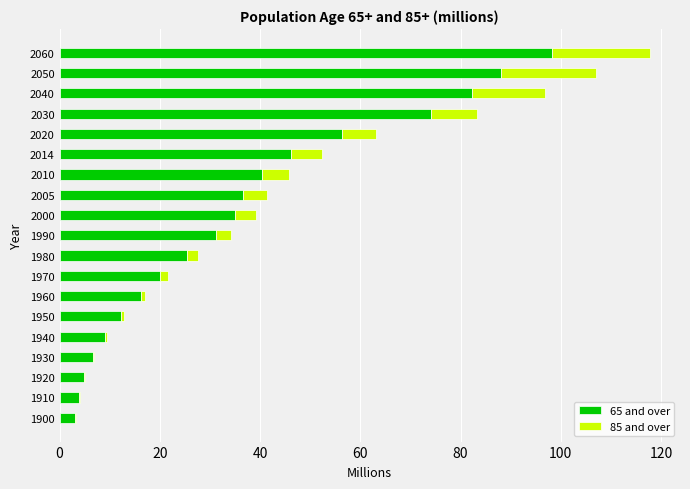

What is the maximum value for 65 and over?

98.2